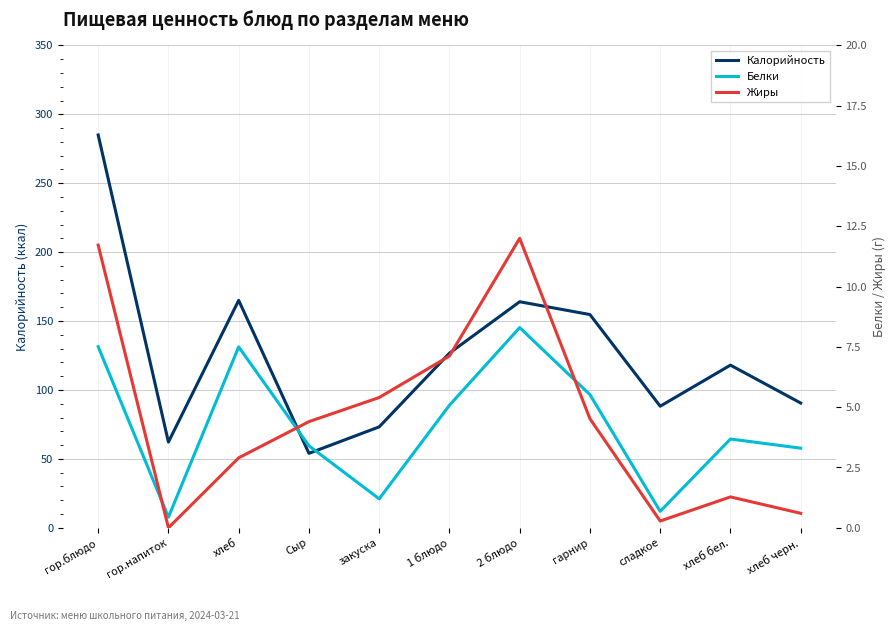

At which label does Жиры reach its peak?

2 блюдо